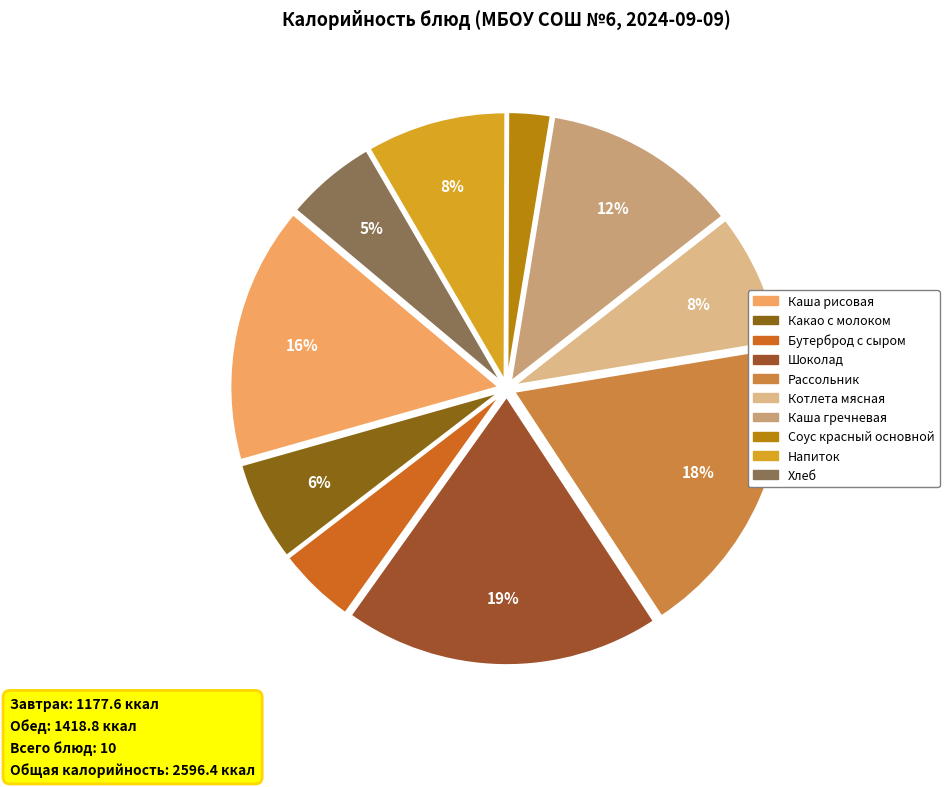

To the nearest percent, what is the average slice percentage?

10%